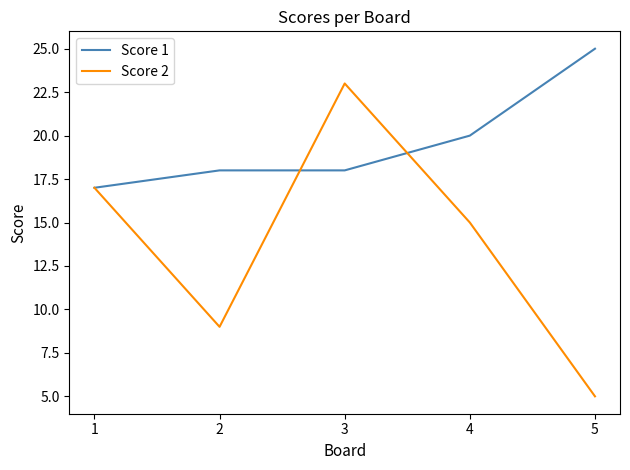

Rank the series by their maximum value, from highest to lowest.

Score 1, Score 2